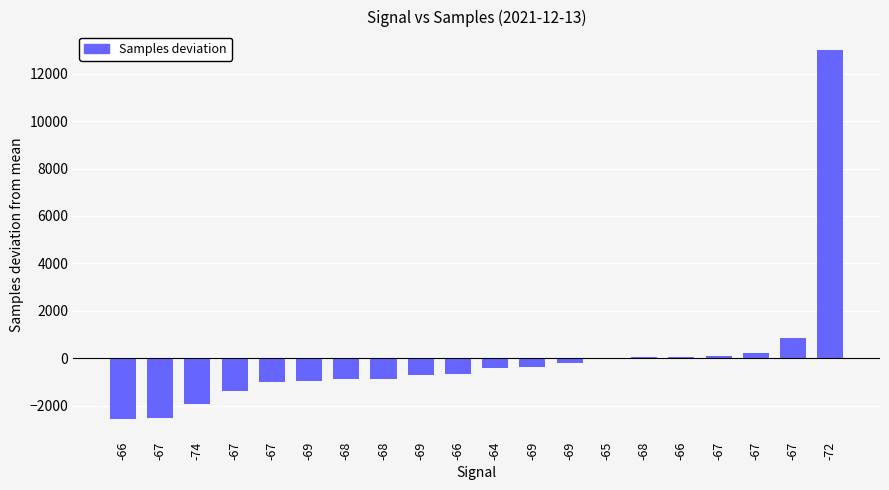

How many values exceed -403?

9